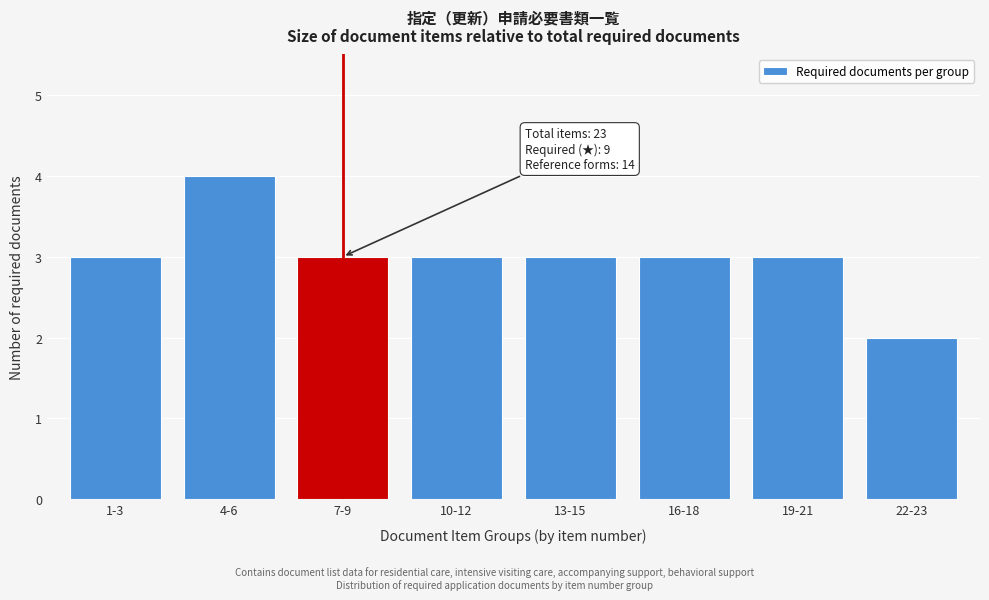

Reading left to right, what are all the values shown in this chart?

1-3=3	4-6=4	7-9=3	10-12=3	13-15=3	16-18=3	19-21=3	22-23=2